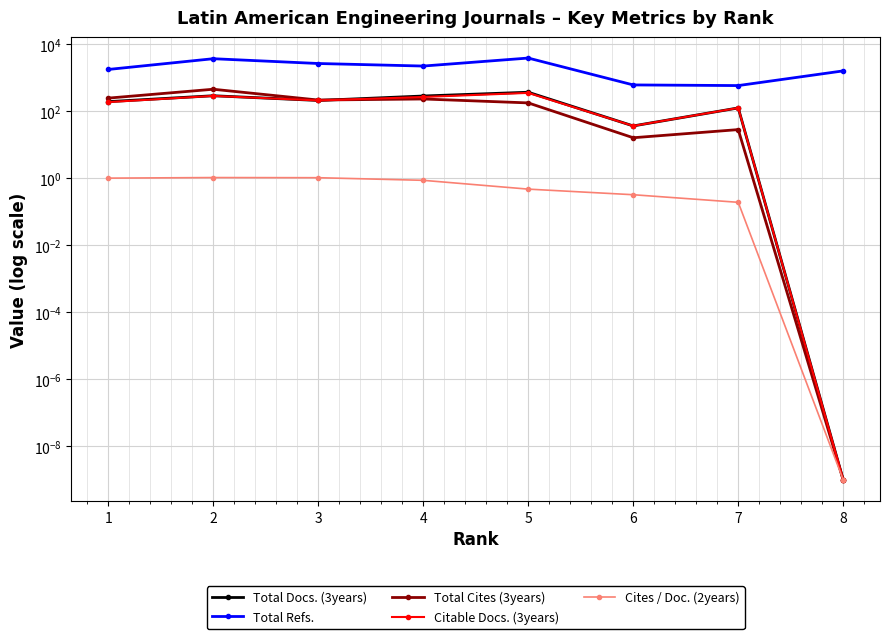

Where is Citable Docs. (3years) nearest to the value 174?

1